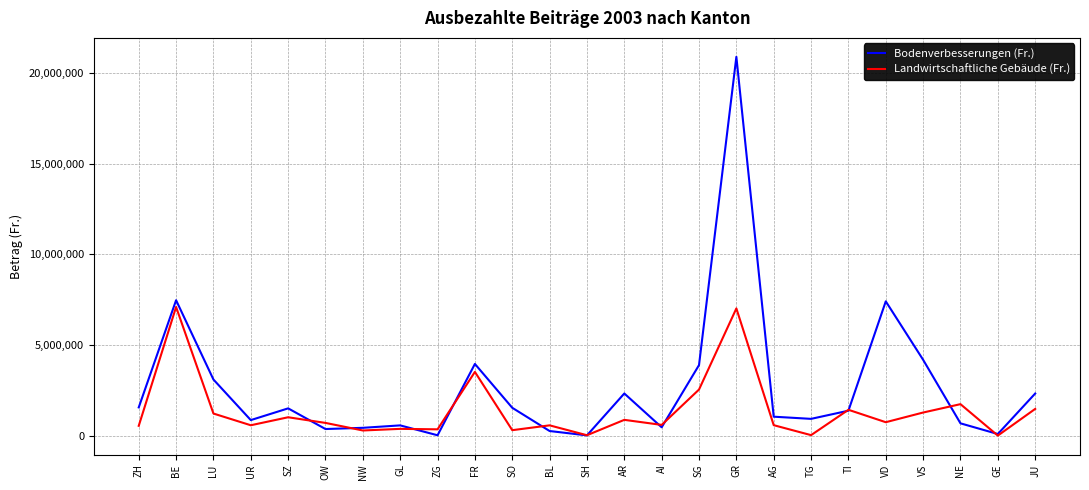

The Landwirtschaftliche Gebäude (Fr.) series shows 1470850 at JU. True or false?

True